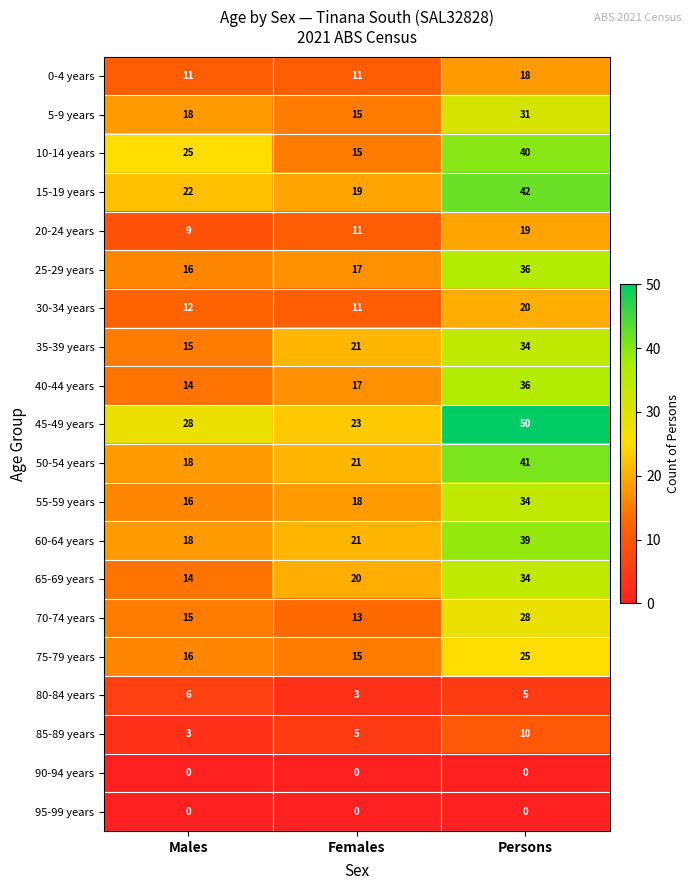

What is the total value across all series at Males?

276